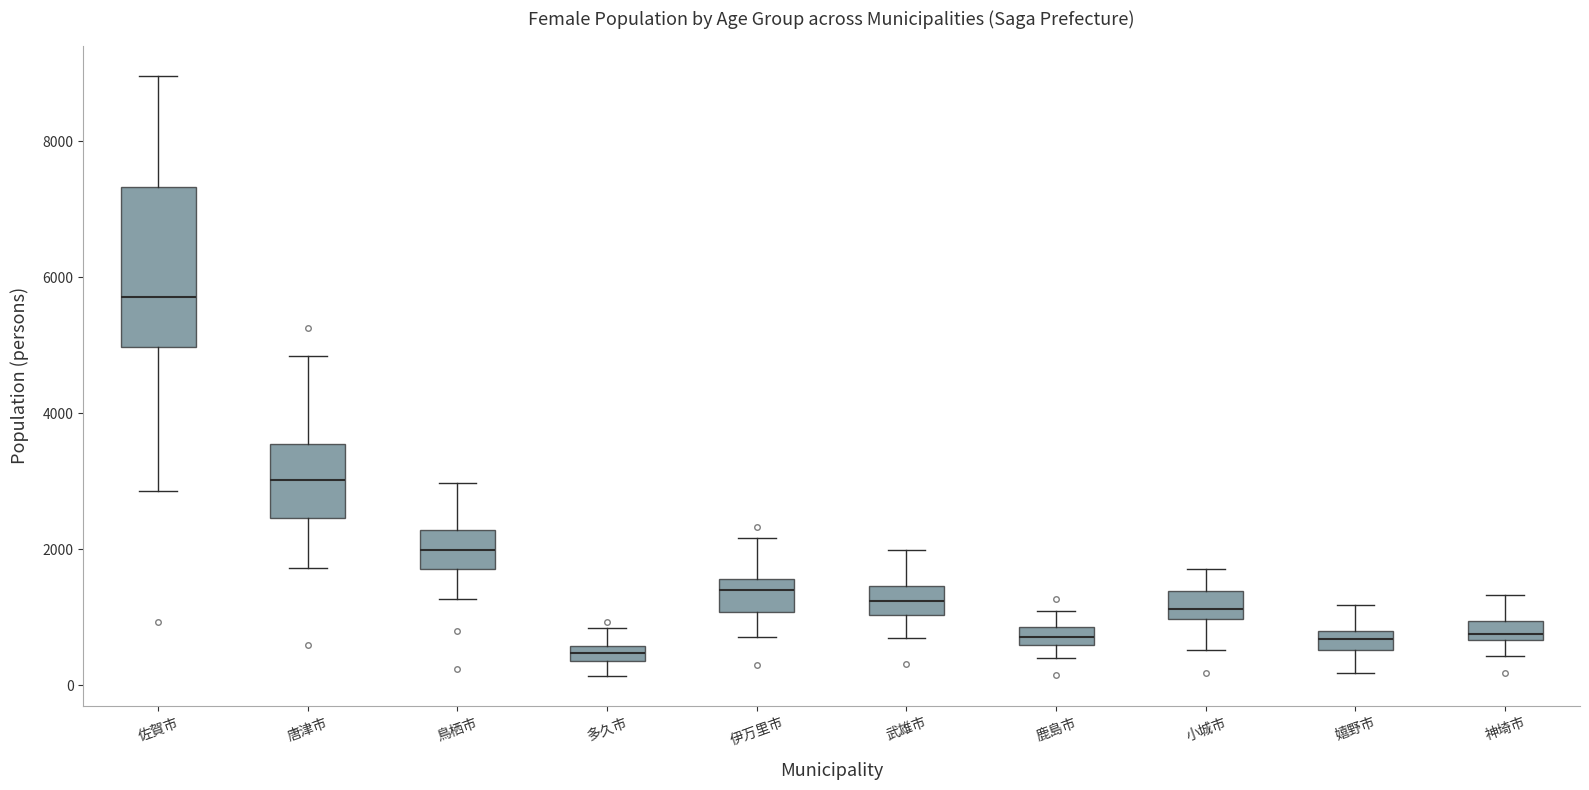

Which box is the tallest, from its lower edge to its upper edge?

佐賀市